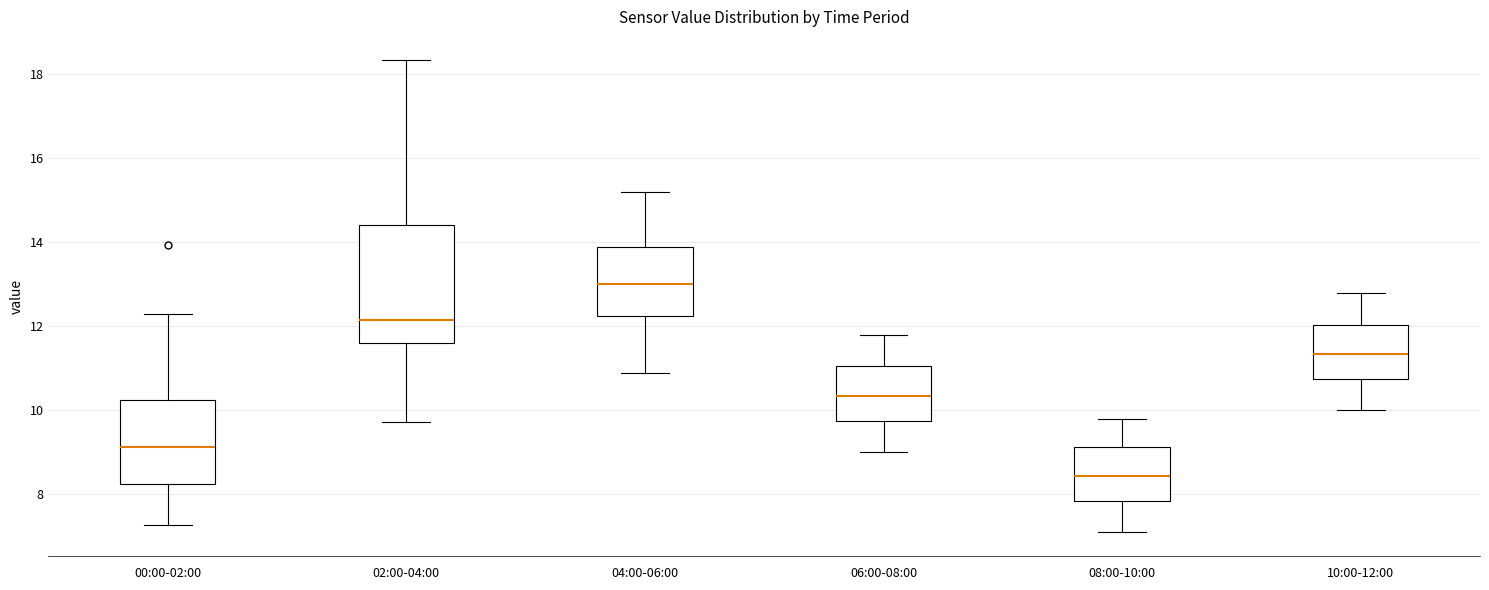

Which box's median line is the lowest?

08:00-10:00